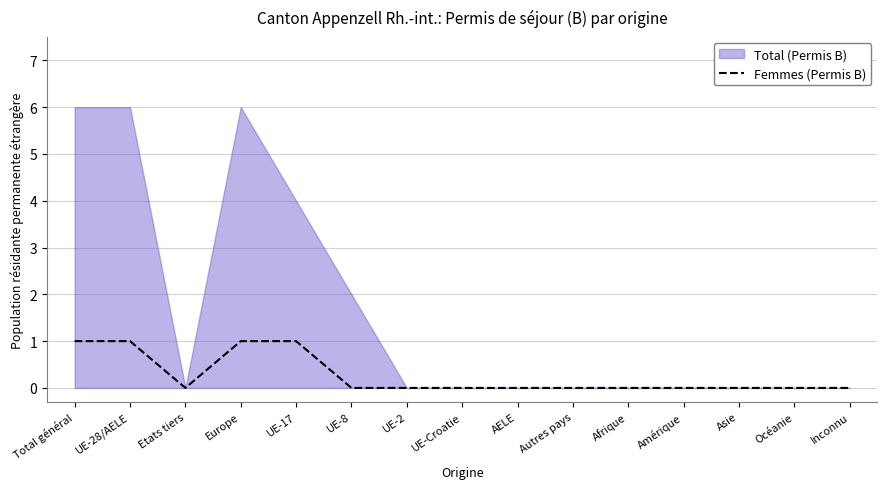

Is it true that the value at Asie is 0?

True